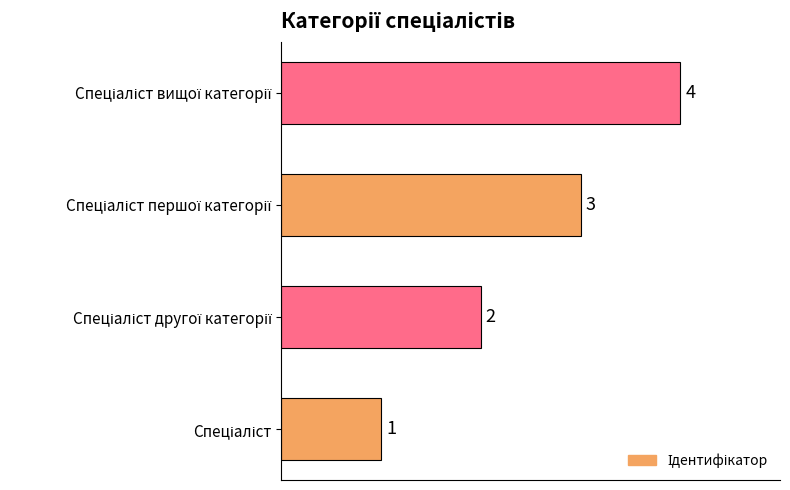

What is the greatest value displayed?

4